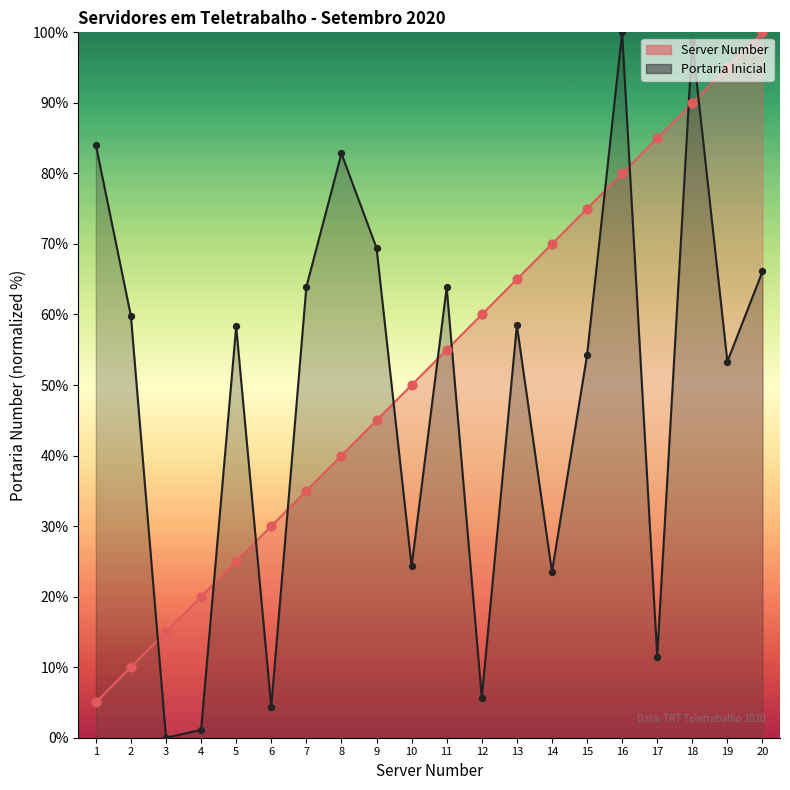

What is the total value across all series at 11?

118.8